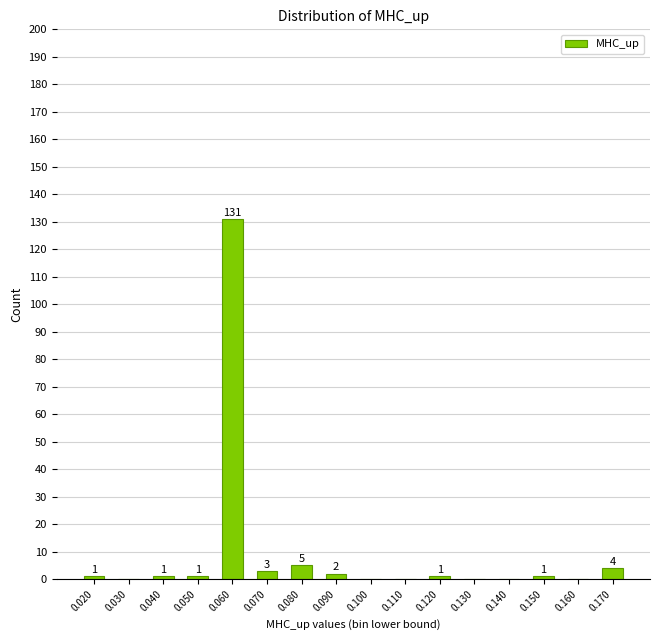

Reading right to left, transcribe all the data shown in this chart.

0.170=4	0.160=0	0.150=1	0.140=0	0.130=0	0.120=1	0.110=0	0.100=0	0.090=2	0.080=5	0.070=3	0.060=131	0.050=1	0.040=1	0.030=0	0.020=1